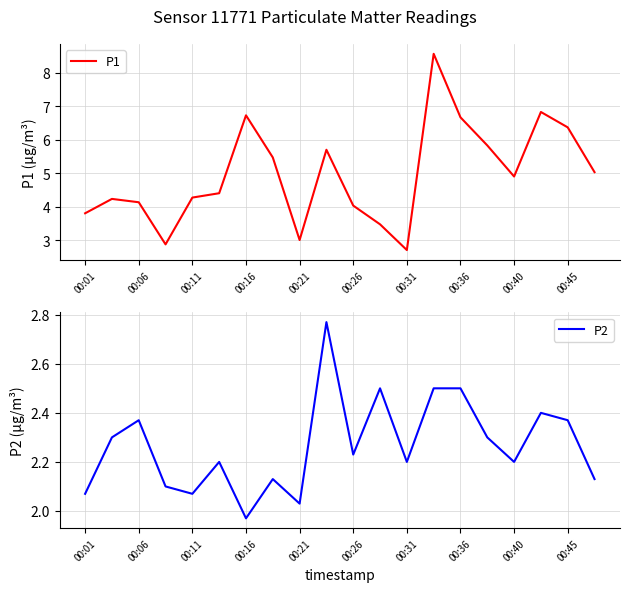

In P1, how many points are higher than both neighbors (excluding endpoints)?

5